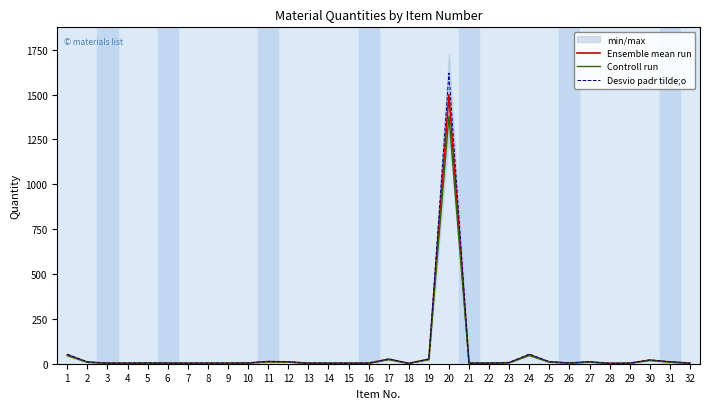

True or false: Ensemble mean run and Controll run intersect in this chart.

False